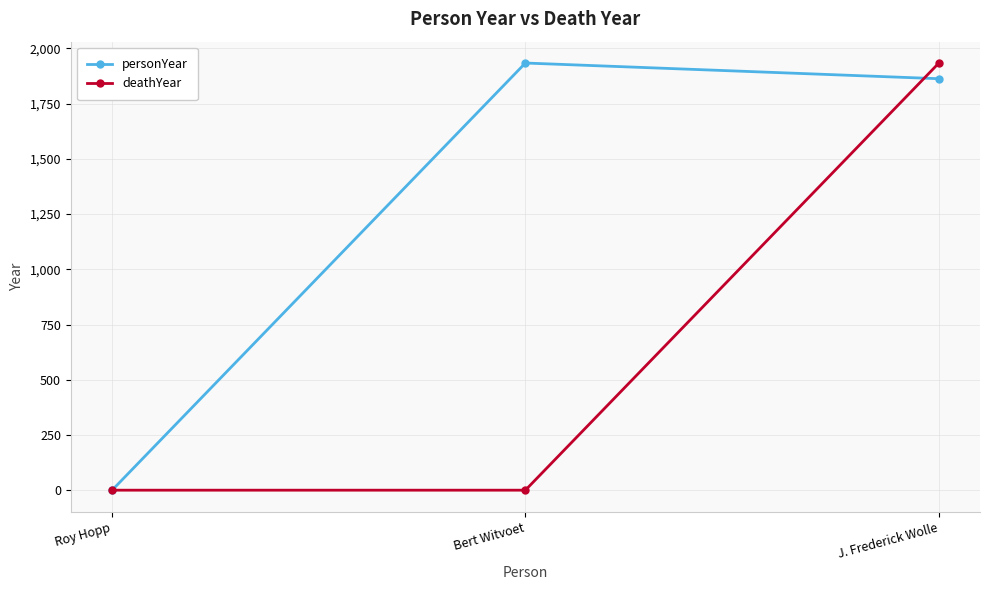

Reading left to right, what are all the values shown in this chart?

personYear: Roy Hopp=0	Bert Witvoet=1934	J. Frederick Wolle=1863
deathYear: Roy Hopp=0	Bert Witvoet=0	J. Frederick Wolle=1933